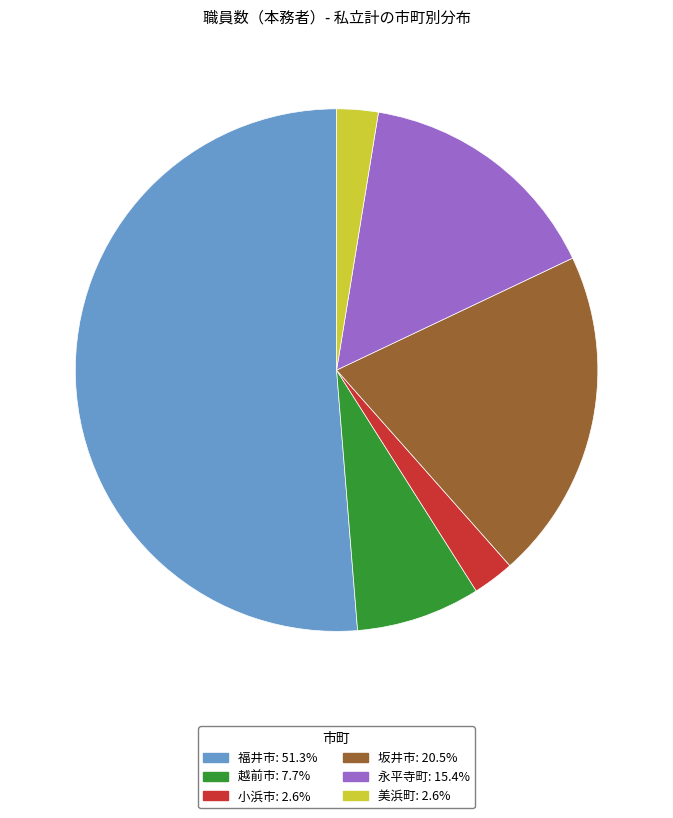

What is the ratio of the value at 越前市 to the value at 美浜町?

3.0